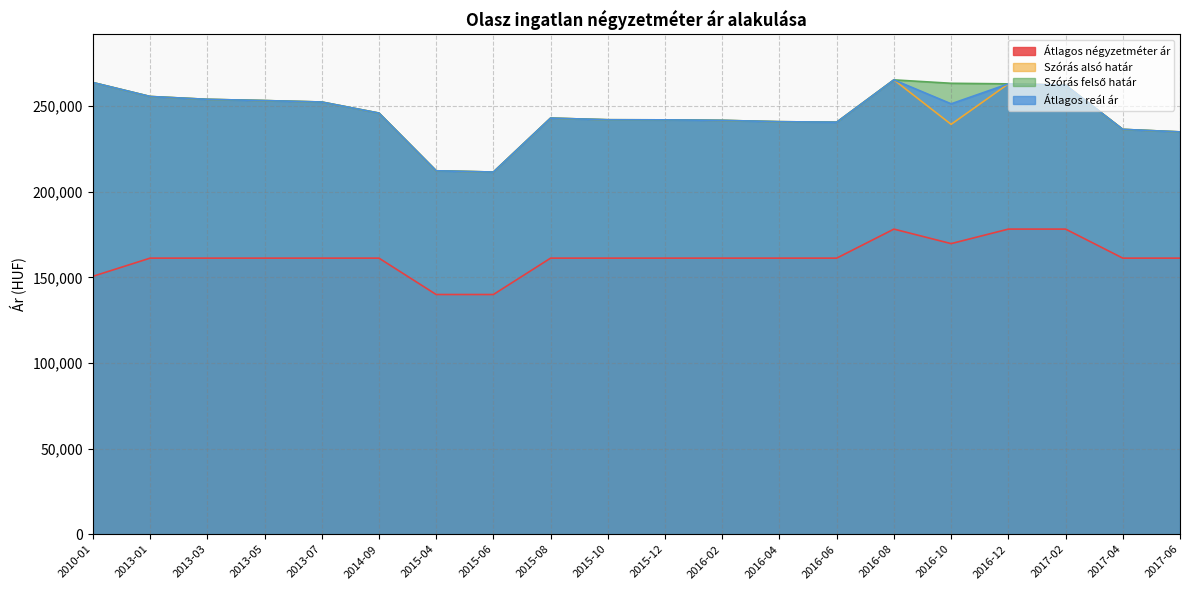

What is the difference between the Átlagos reál ár values at 2016-04 and 2013-03?

13059